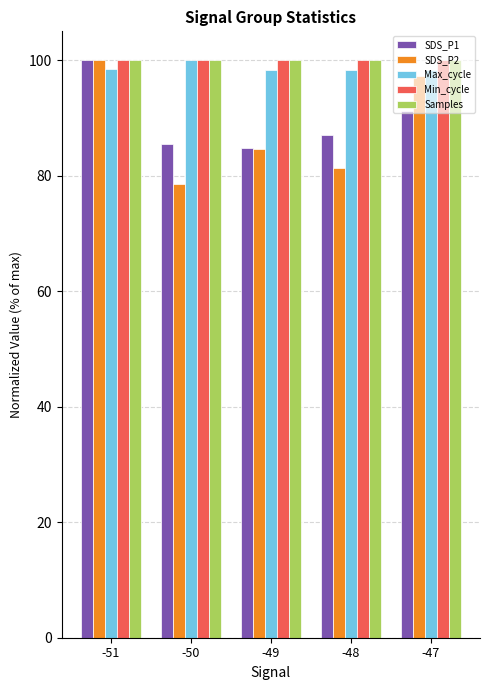

What is the total value across all series at -47?

486.8